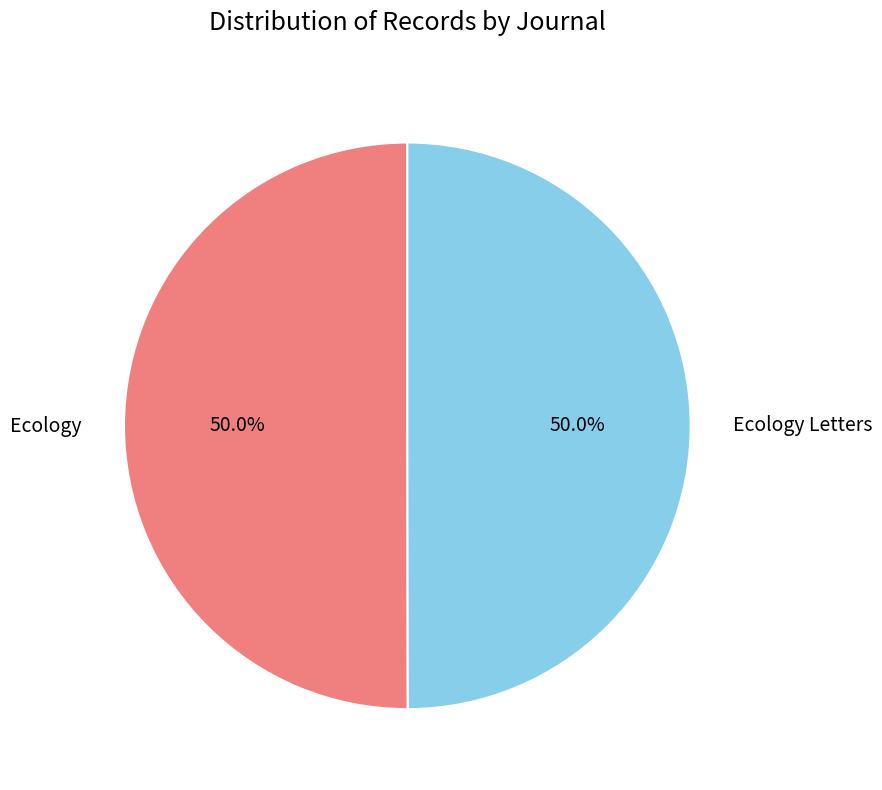

What is the ratio of the value at Ecology Letters to the value at Ecology?

1.0